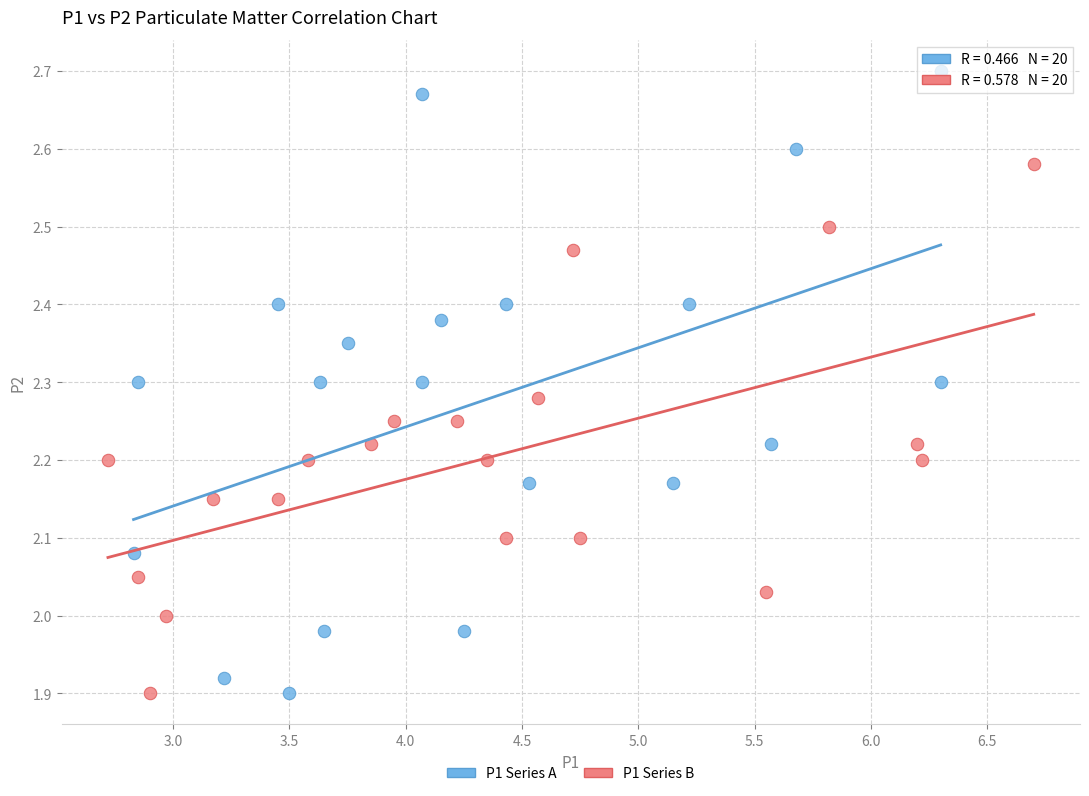

Which series has the largest Y range (max minus min)?

P1 Series A